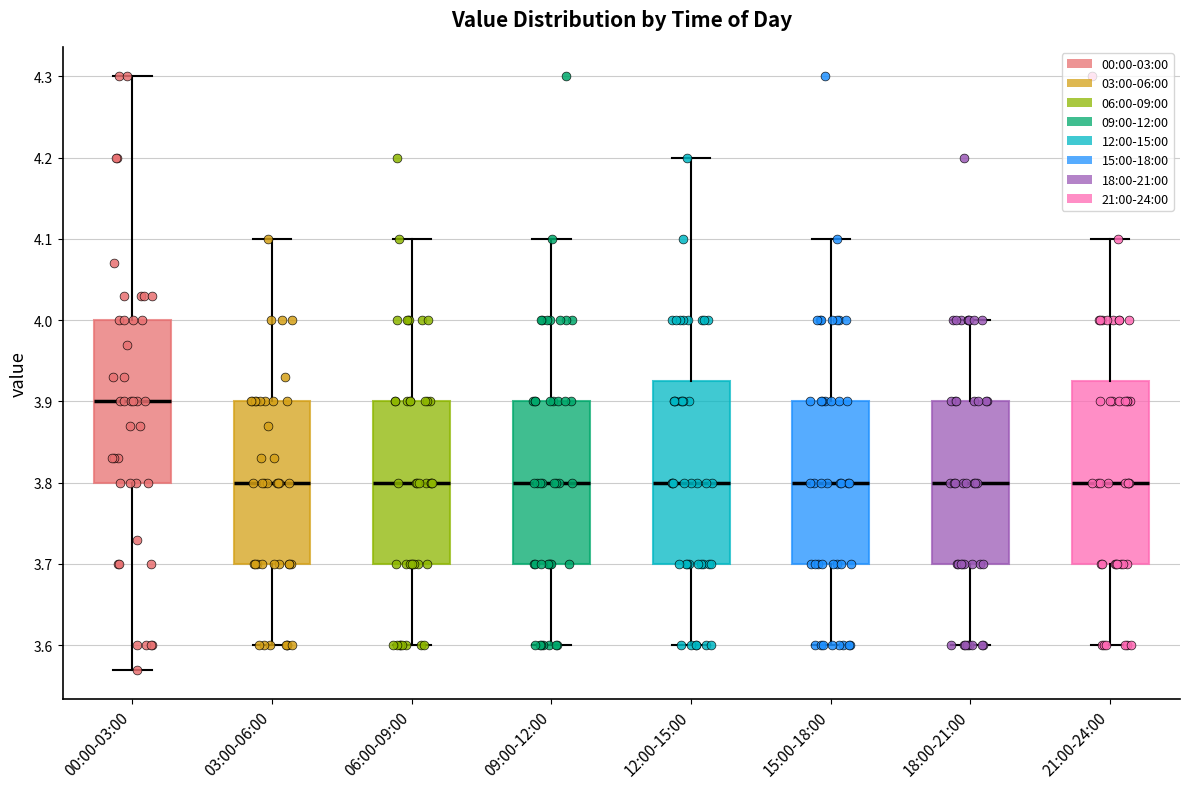

Reading left to right, transcribe this box plot: for each box, give where its median line is, the range the box spans, and where its two whiskers end, as read against the y-axis. The values are not printed on the chart, so give them approximately, as read against the axis.

00:00-03:00: median 3.90, box 3.80 to 4.00, whiskers 3.57 to 4.30
03:00-06:00: median 3.80, box 3.70 to 3.90, whiskers 3.60 to 4.10
06:00-09:00: median 3.80, box 3.70 to 3.90, whiskers 3.60 to 4.10
09:00-12:00: median 3.80, box 3.70 to 3.90, whiskers 3.60 to 4.10
12:00-15:00: median 3.80, box 3.70 to 3.93, whiskers 3.60 to 4.20
15:00-18:00: median 3.80, box 3.70 to 3.90, whiskers 3.60 to 4.10
18:00-21:00: median 3.80, box 3.70 to 3.90, whiskers 3.60 to 4.00
21:00-24:00: median 3.80, box 3.70 to 3.93, whiskers 3.60 to 4.10